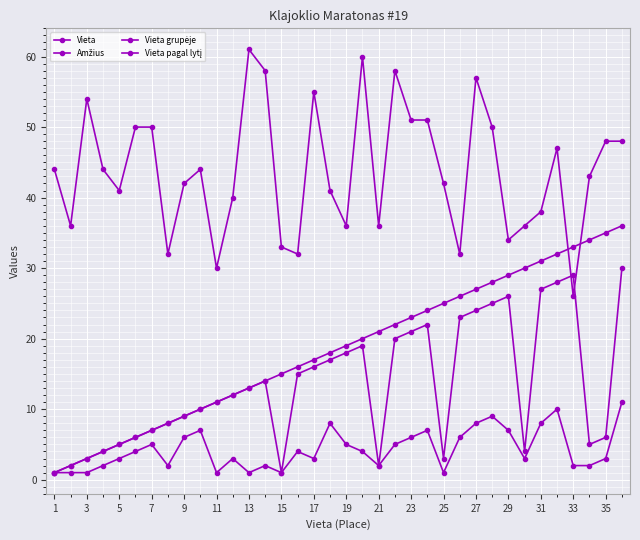

What is the minimum value for Amžius?

26